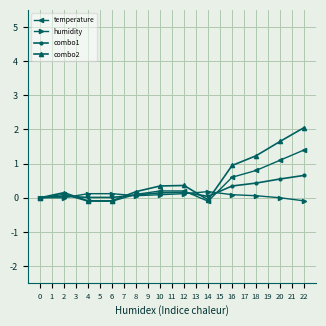

True or false: combo2 has more than 1 points higher than both neighbors.

True